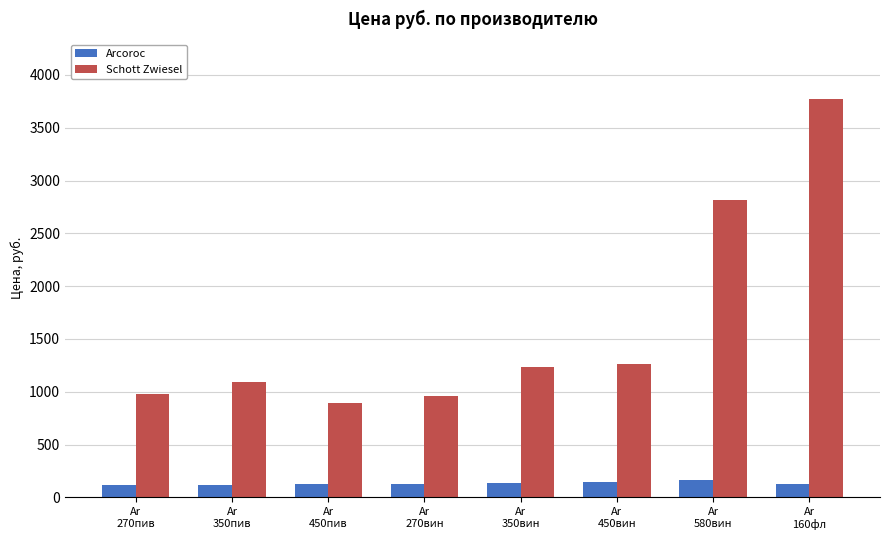

Rank the series by their maximum value, from lowest to highest.

Arcoroc, Schott Zwiesel